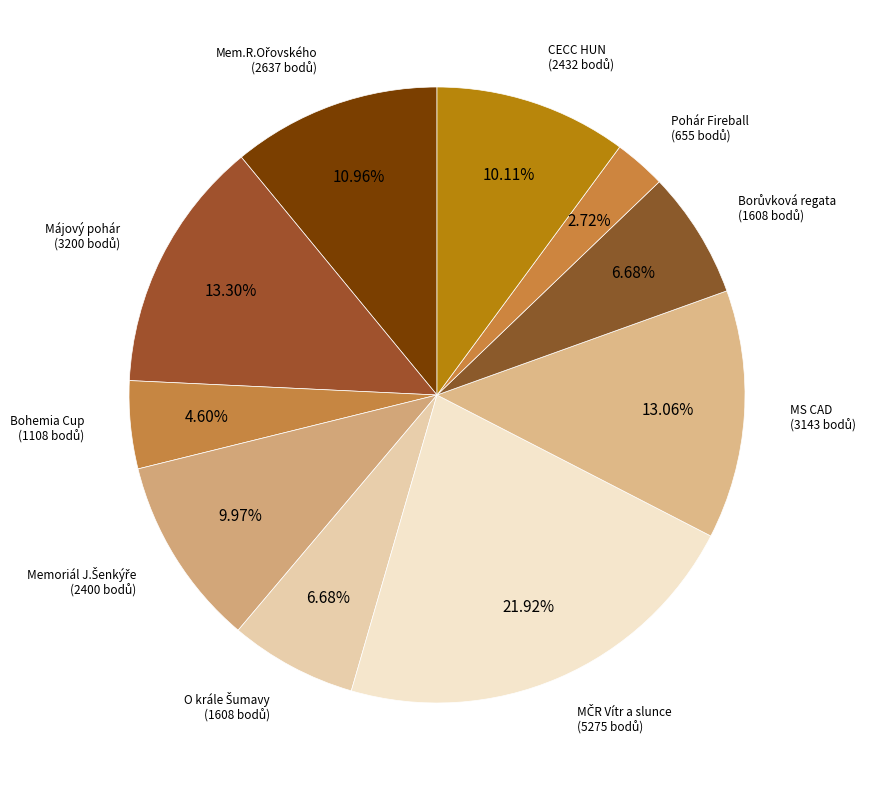

How many segments does this pie chart have?

10